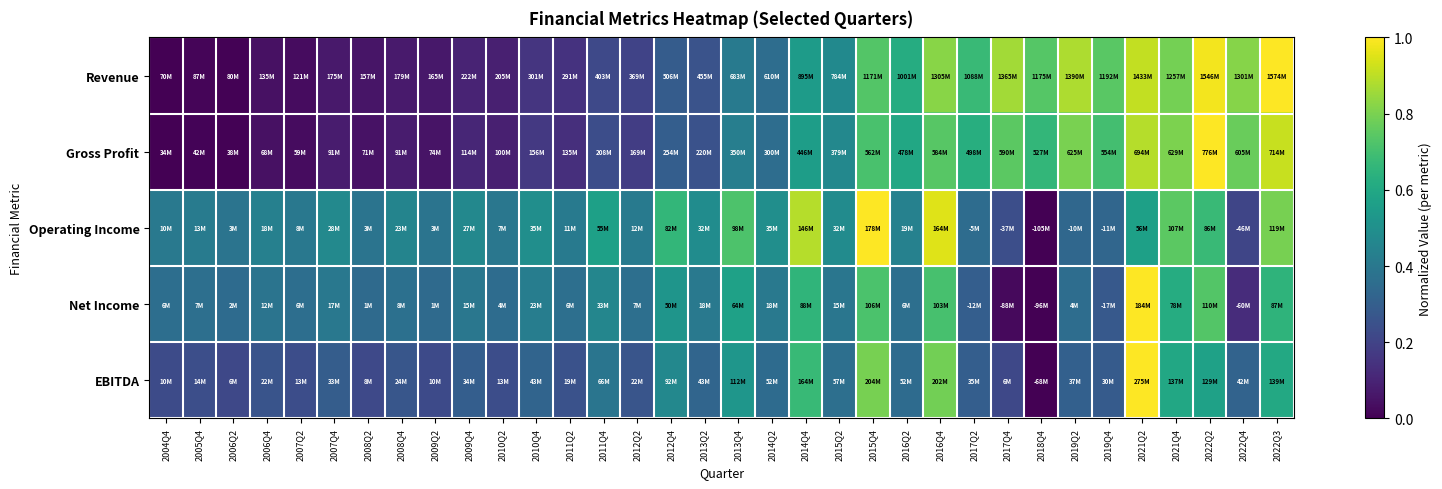

At which category is the sum across all series the highest?

2021Q2